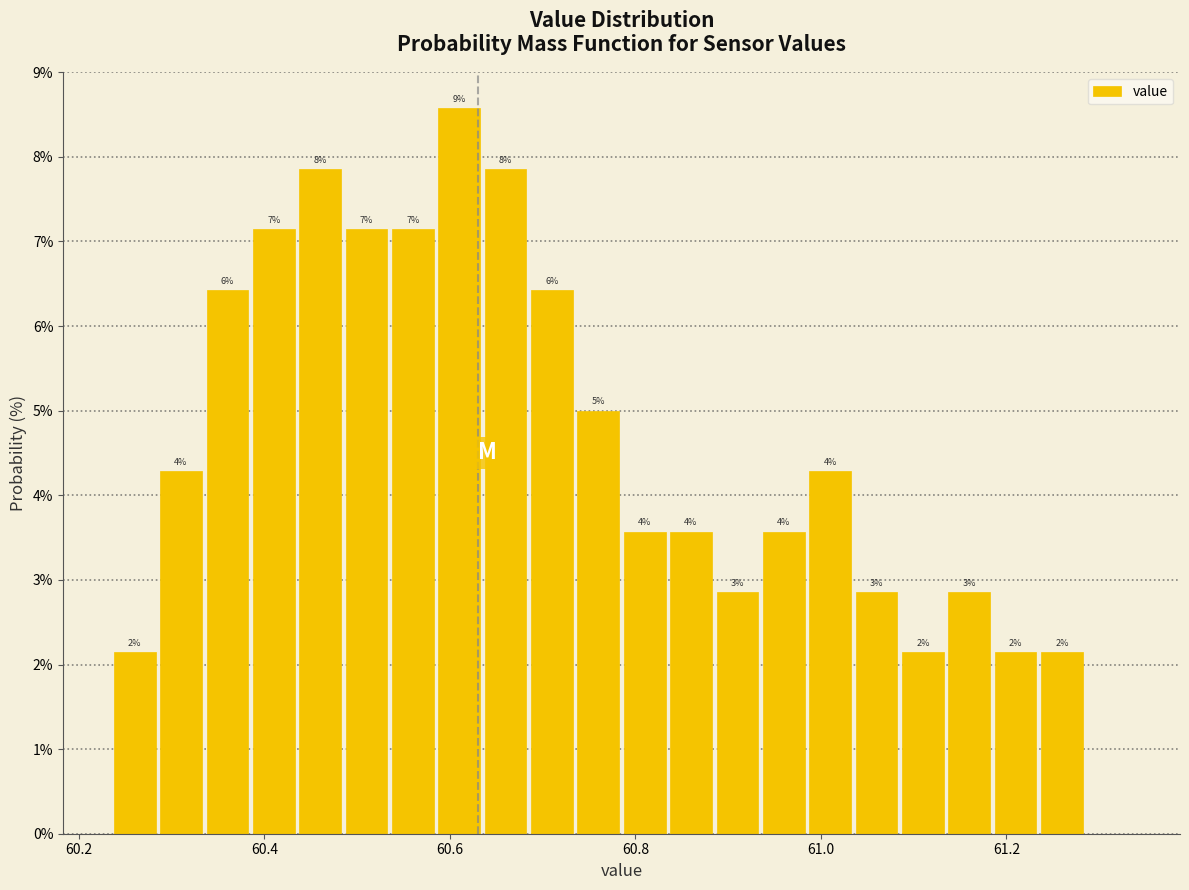

Around what value on the x-axis is the tallest bar? Give the approximate position of its centre, as read against the axis.

60.62